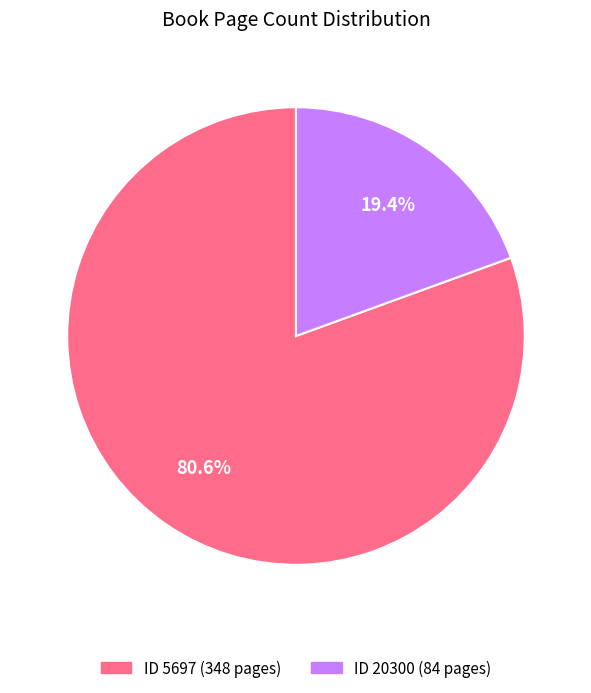

Which slice is the largest?

5697